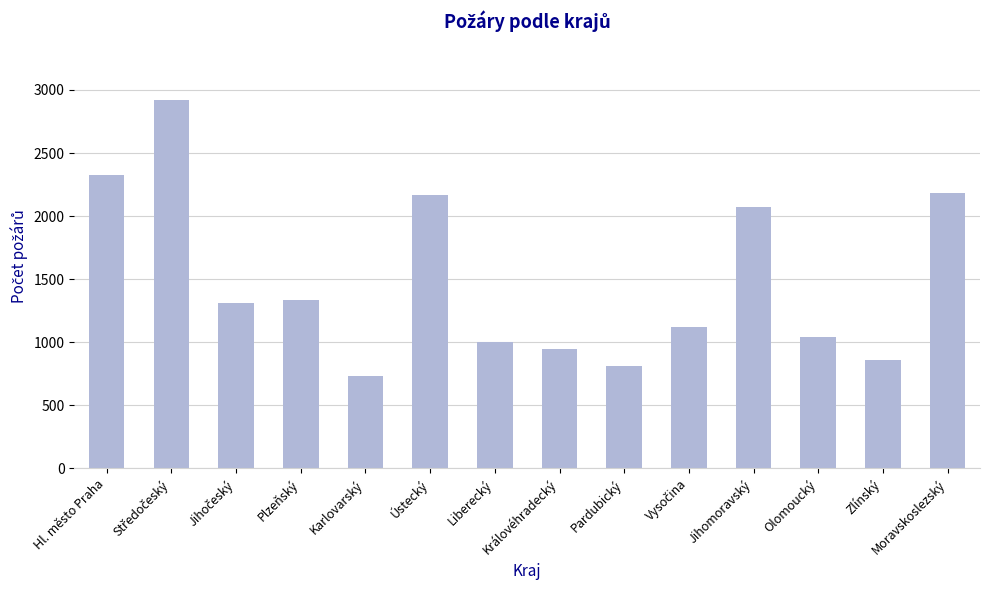

At which category does the chart reach its minimum across all series?

Karlovarský